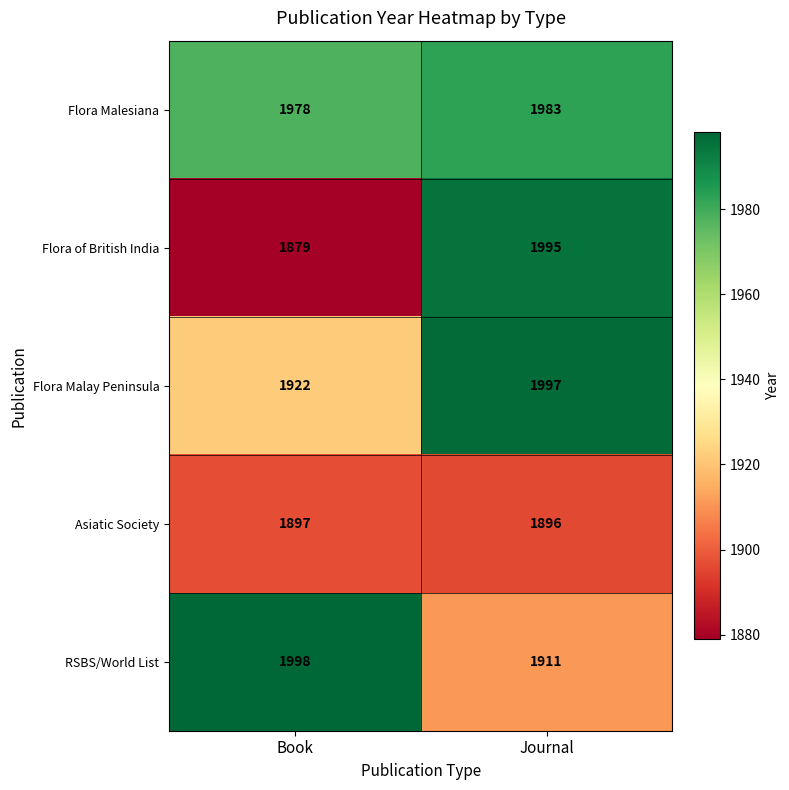

Between Book and Journal, which series saw the biggest shift?

Flora of British India